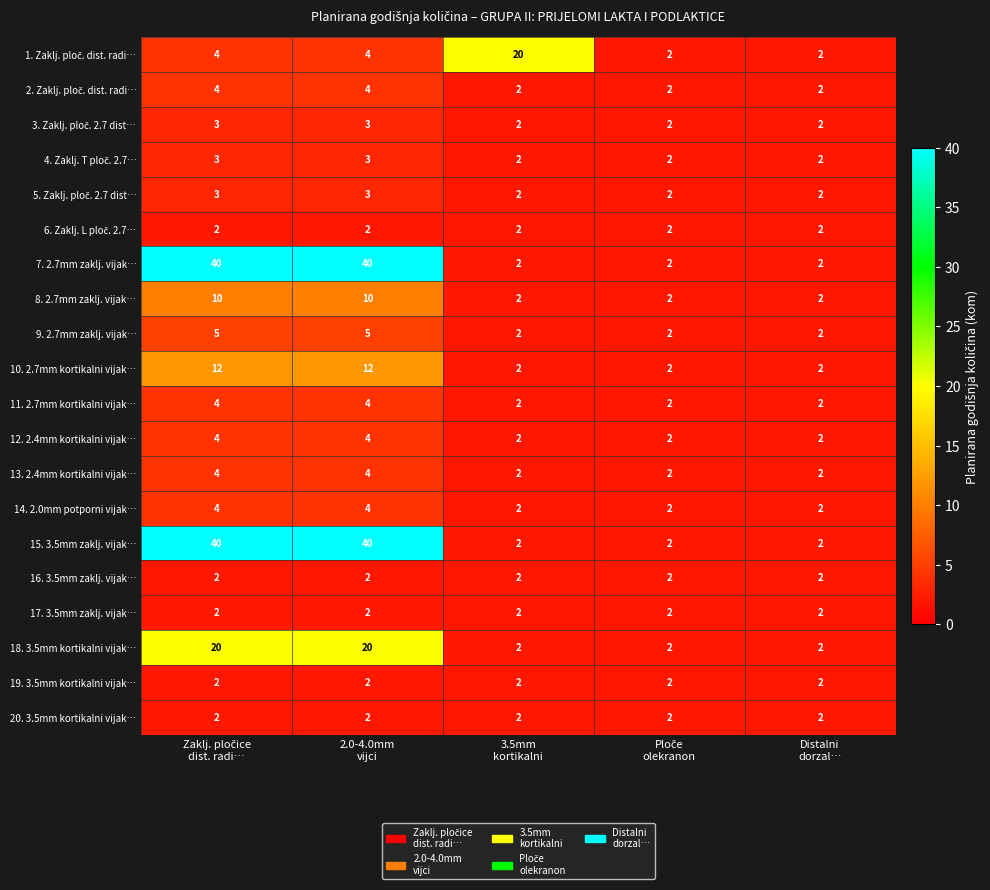

How many data points does each series have?

5